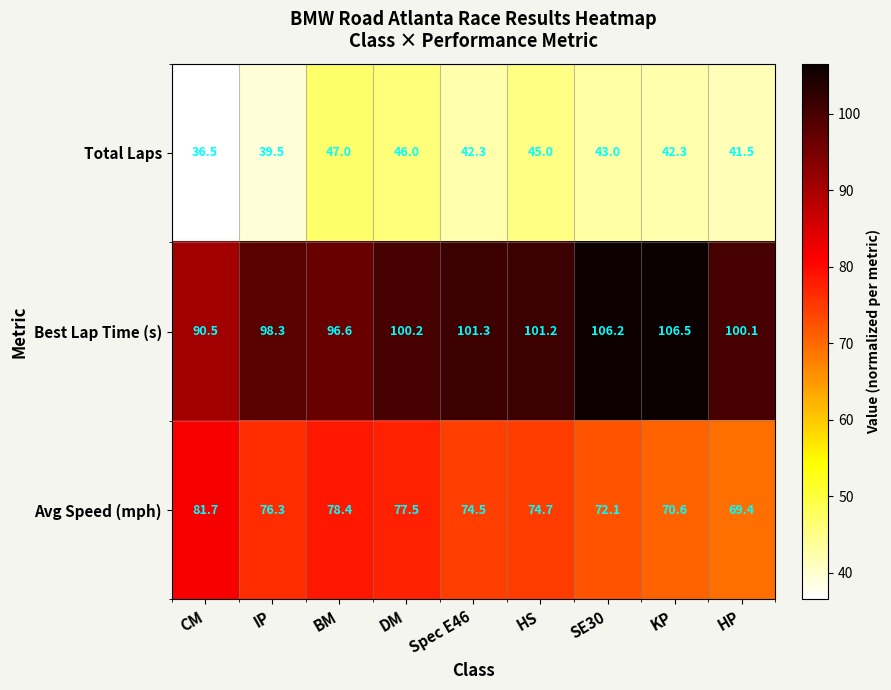

How many data points in Best Lap Time (s) are above 100?

6